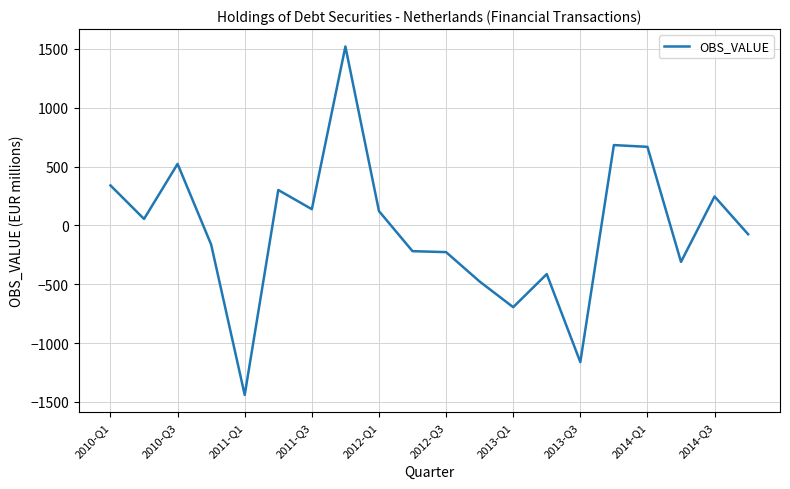

What is the difference between the maximum and minimum values?

2962